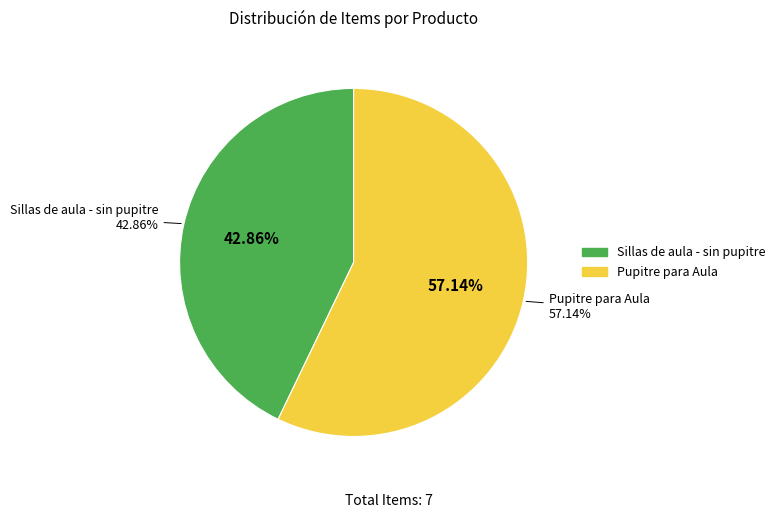

To the nearest percent, what is the difference between the largest and smallest slice percentages?

14%